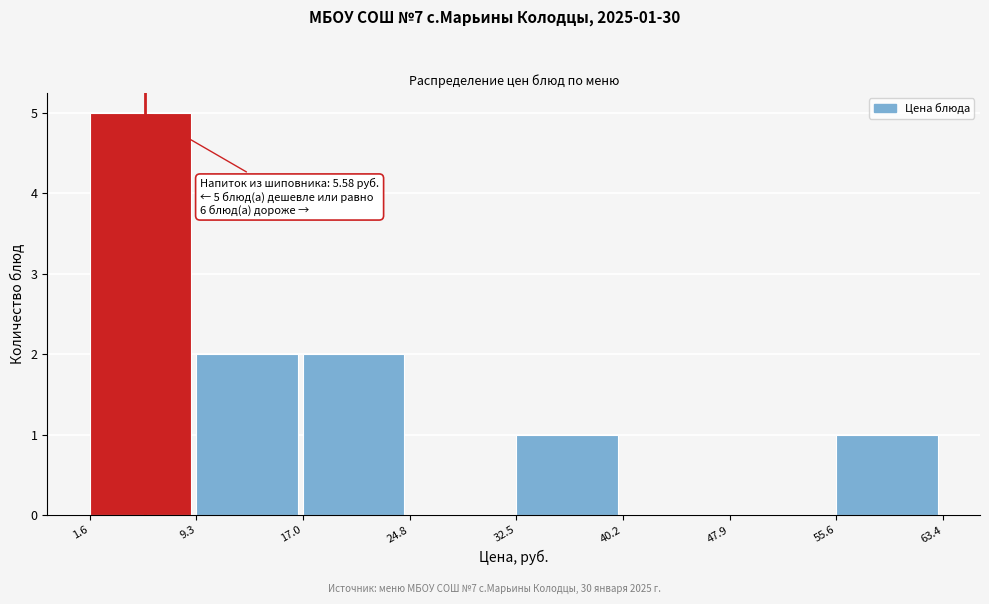

Over which range of the x-axis is the bar tallest?

1.6 to 9.3